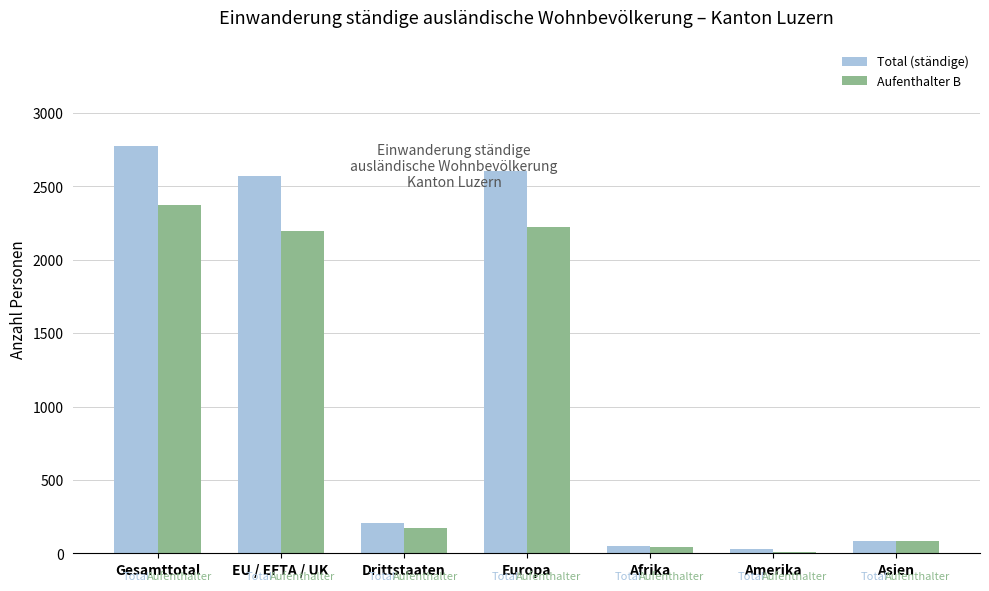

Reading left to right, list all the values displayed in this chart.

Total (ständige): 2775	2571	204	2607	47	27	87
Aufenthalter B: 2371	2198	173	2225	46	12	82